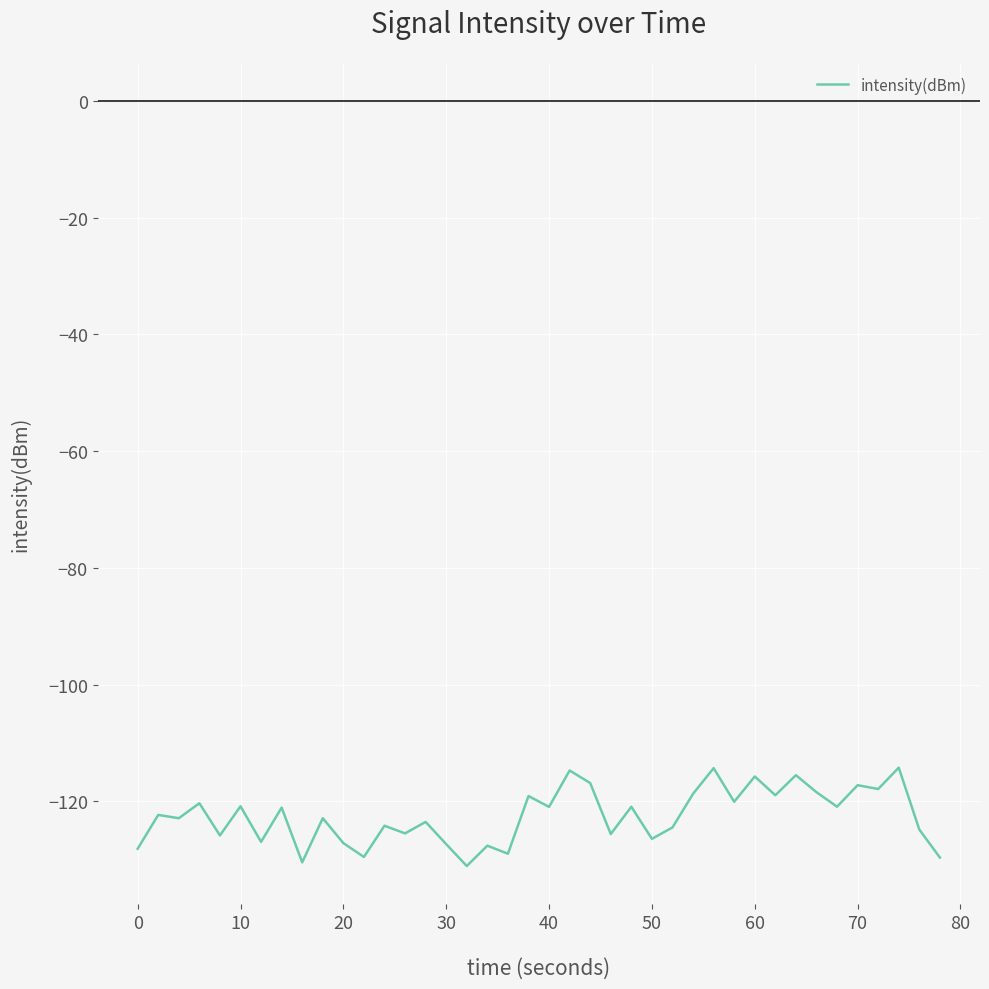

What is the difference between the maximum and minimum values?

16.8